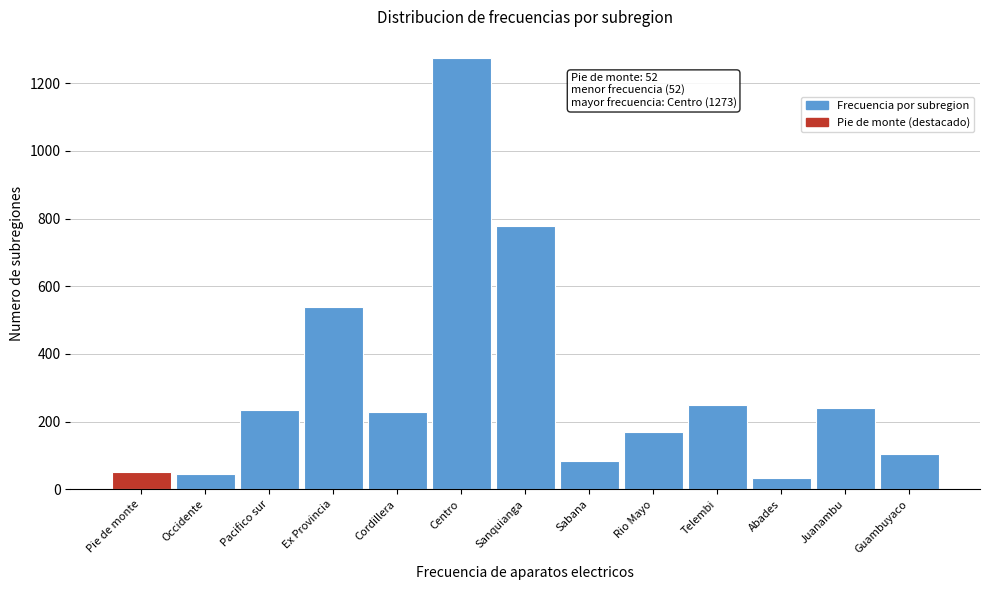

Reading left to right, what are all the values shown in this chart?

52	44	234	540	228	1273	778	83	171	248	33	240	104